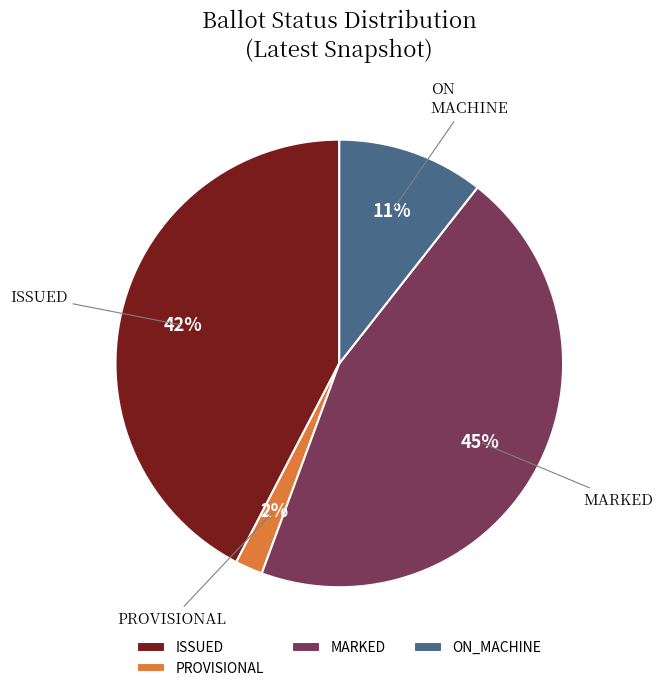

Rank the categories by value from highest to lowest.

MARKED, ISSUED, ON_MACHINE, PROVISIONAL